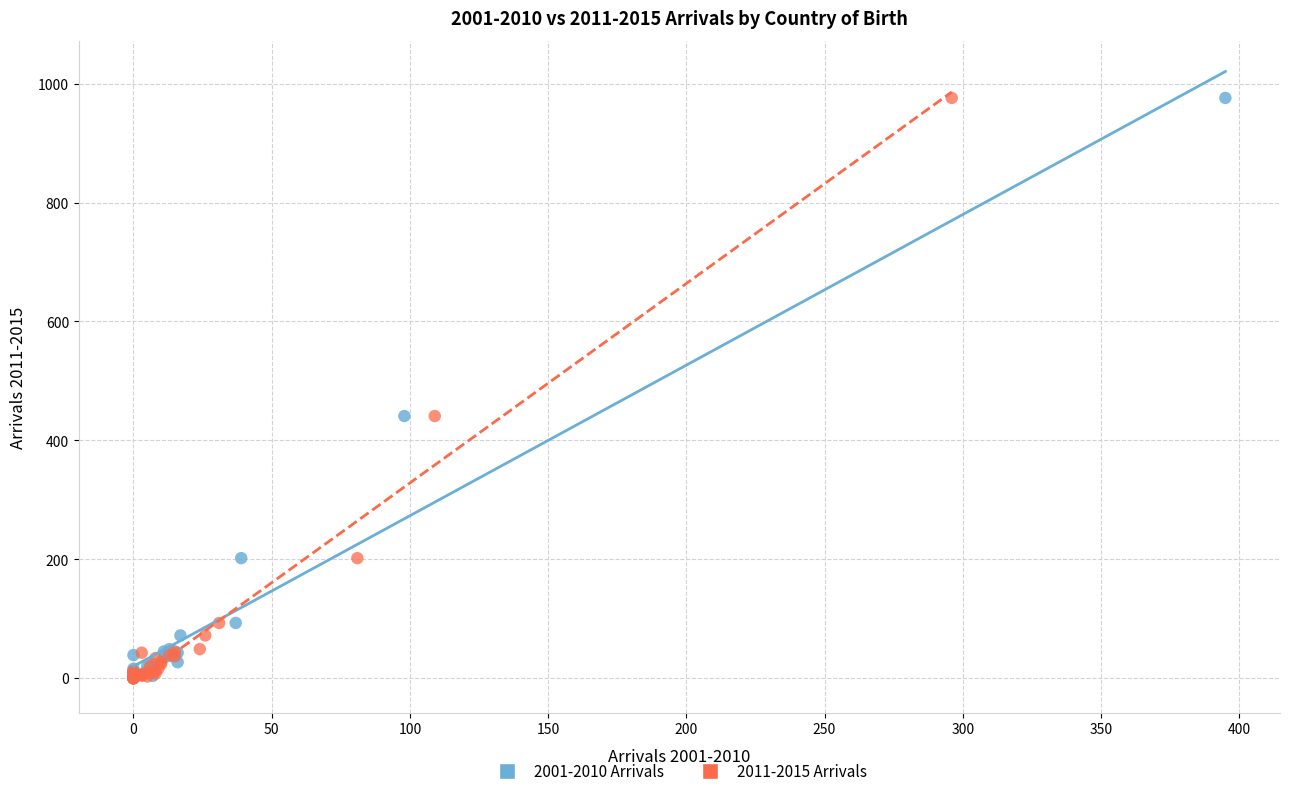

What are all the series names shown in the legend?

2001-2010 Arrivals, 2011-2015 Arrivals